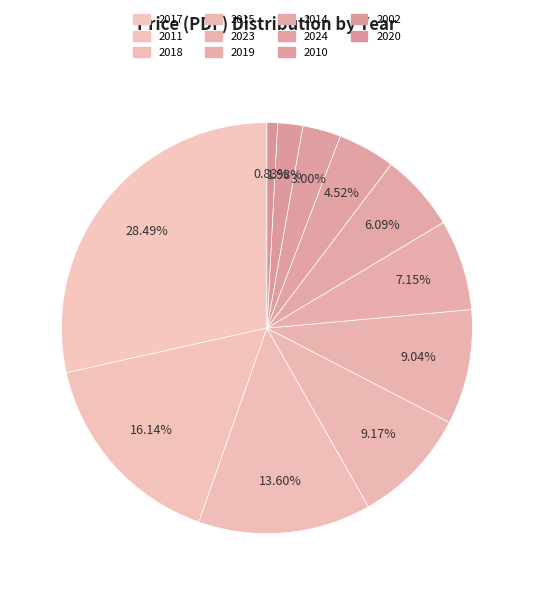

How many segments does this pie chart have?

11